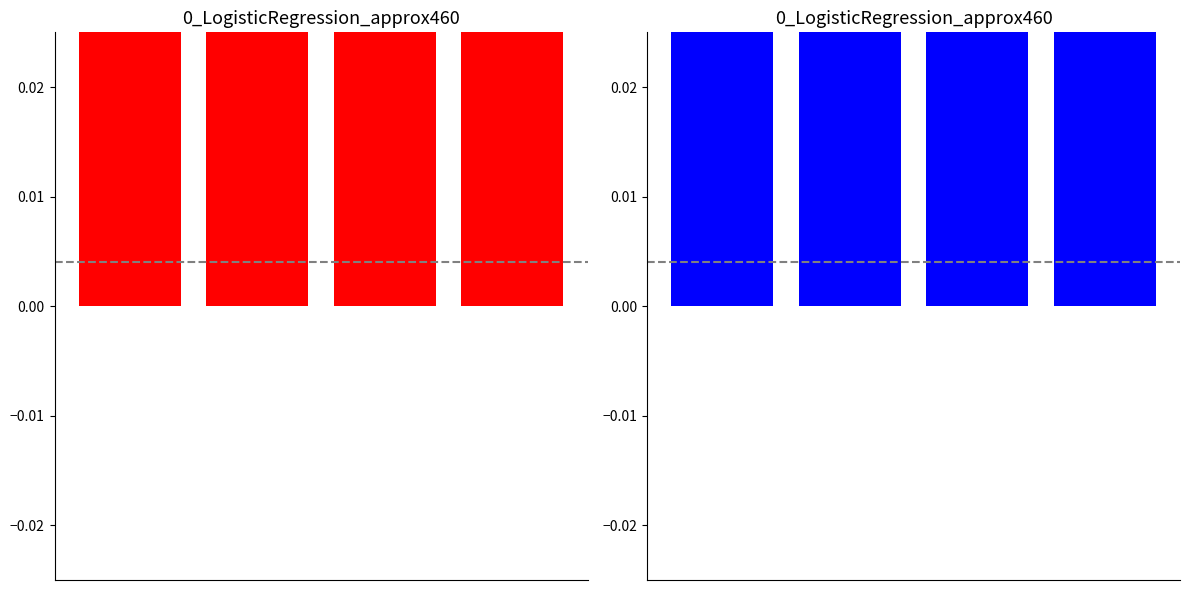

Reading left to right, what are all the values shown in this chart?

0=0.0	1=0.1	2=0.4	3=0.5